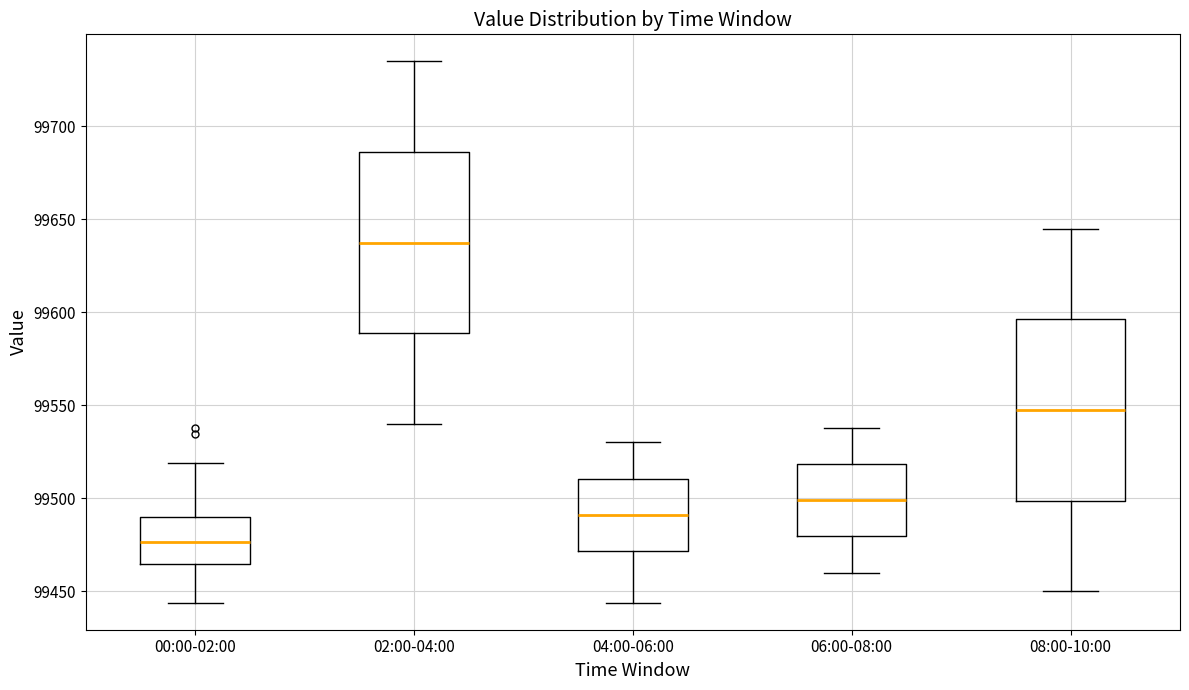

Which box's median line is the lowest?

00:00-02:00